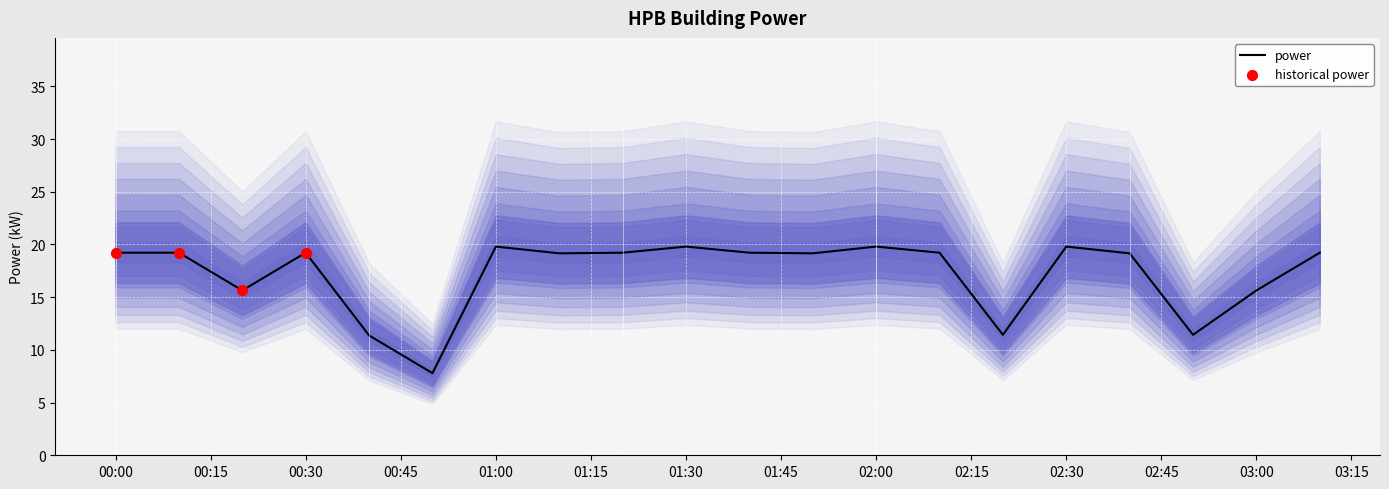

What is the minimum value for power?

7.8